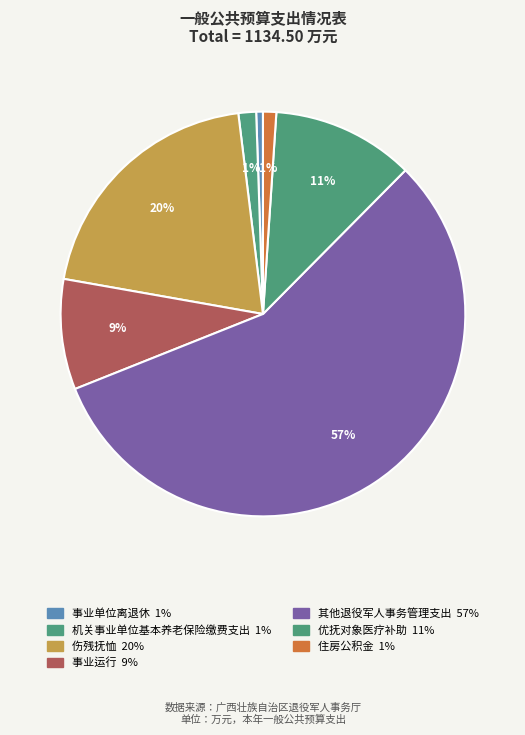

What is the majority slice?

其他退役军人事务管理支出